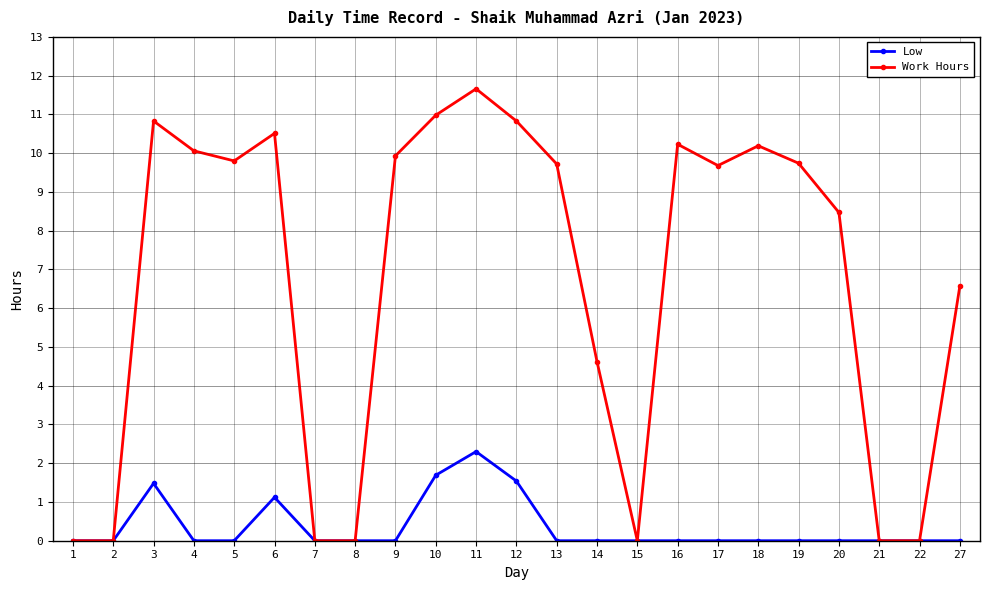

How many data points does each series have?

23